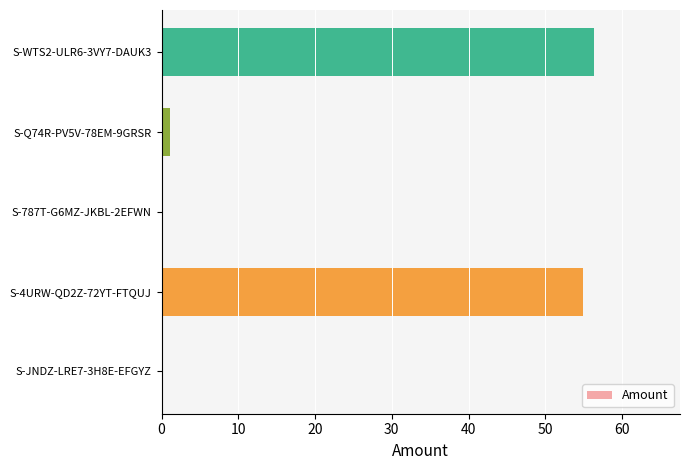

Reading bottom to top, extract all data points from this chart.

S-JNDZ-LRE7-3H8E-EFGYZ=0.0	S-4URW-QD2Z-72YT-FTQUJ=54.9	S-787T-G6MZ-JKBL-2EFWN=0.0	S-Q74R-PV5V-78EM-9GRSR=1.1	S-WTS2-ULR6-3VY7-DAUK3=56.3